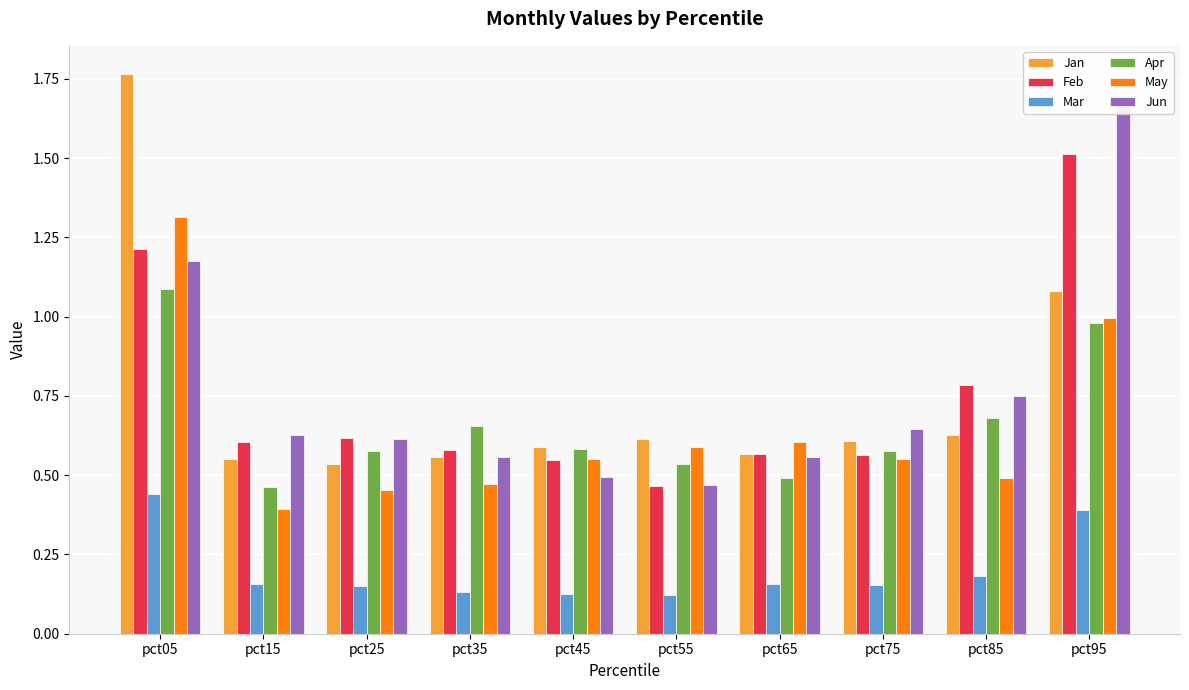

The value of May at pct25 is 0.7. True or false?

False